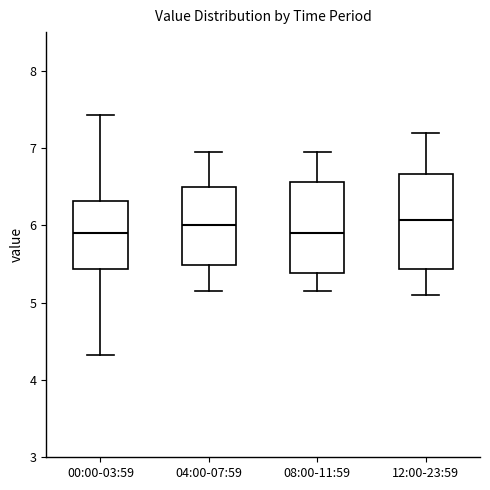

Where is the lower edge of the box for 04:00-07:59 on the y-axis? The values are not printed on the chart, so give them approximately, as read against the axis.

5.5